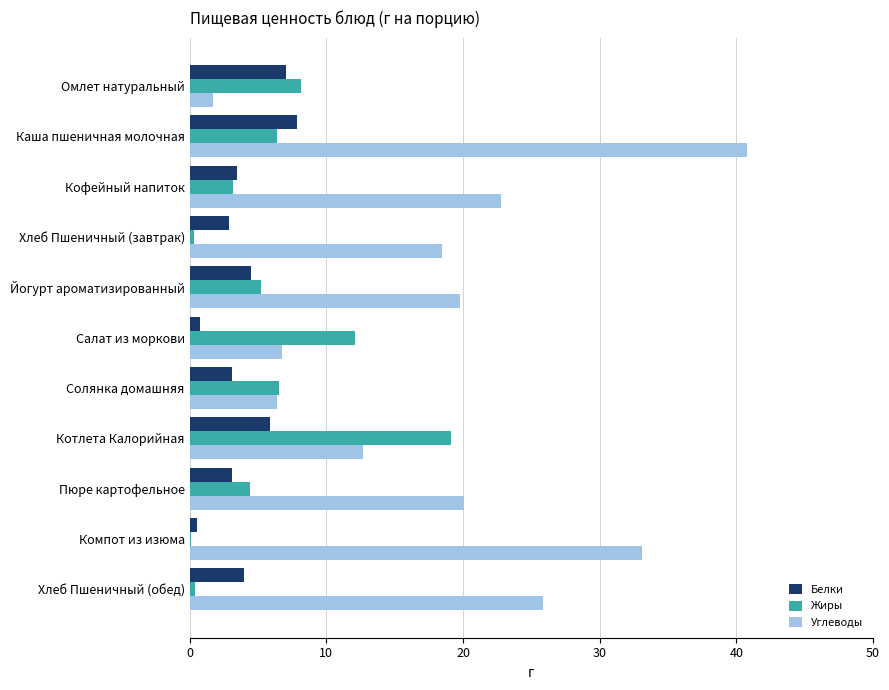

How many distinct data groups are displayed?

3